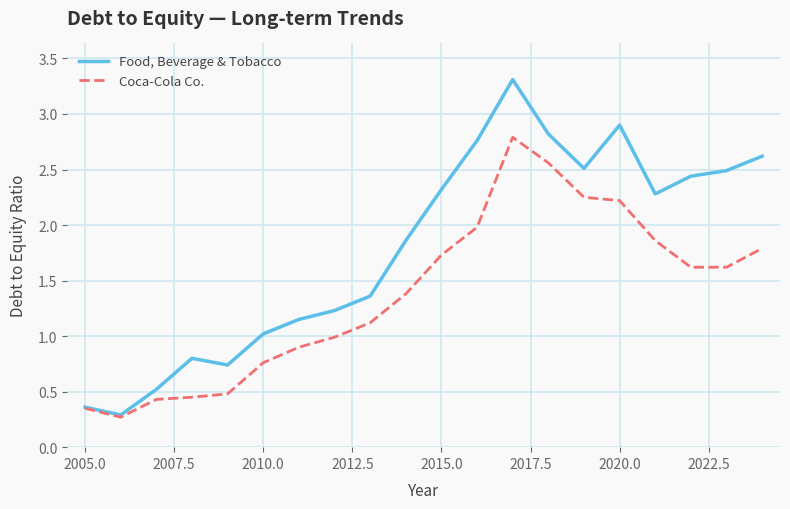

Which series has the largest range (max minus min)?

Food, Beverage & Tobacco